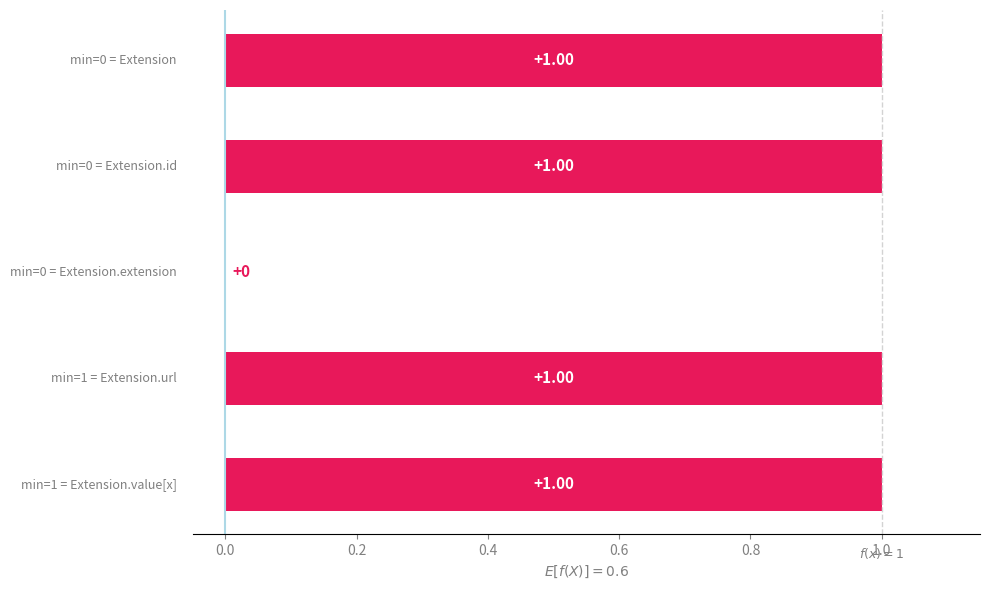

What is the sum of all values?

4